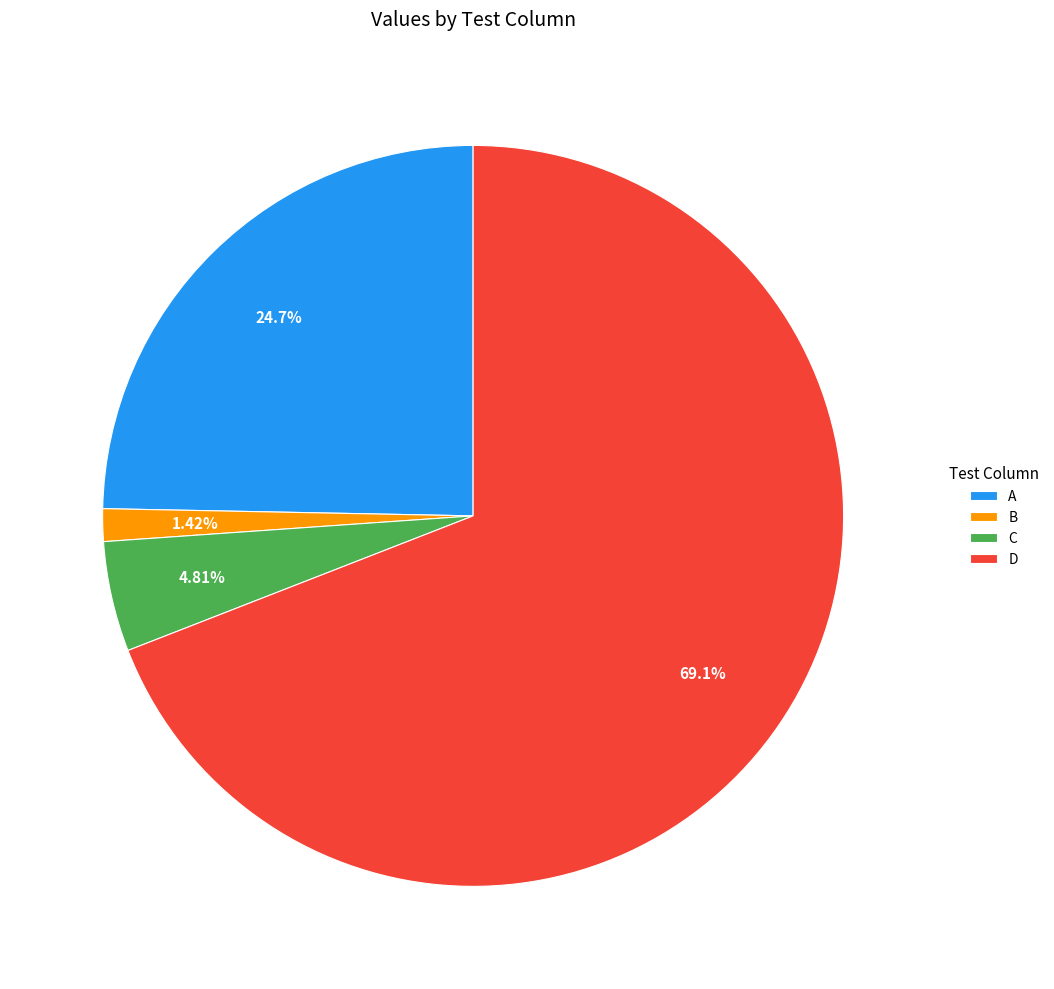

Rank the categories by value from highest to lowest.

D, A, C, B